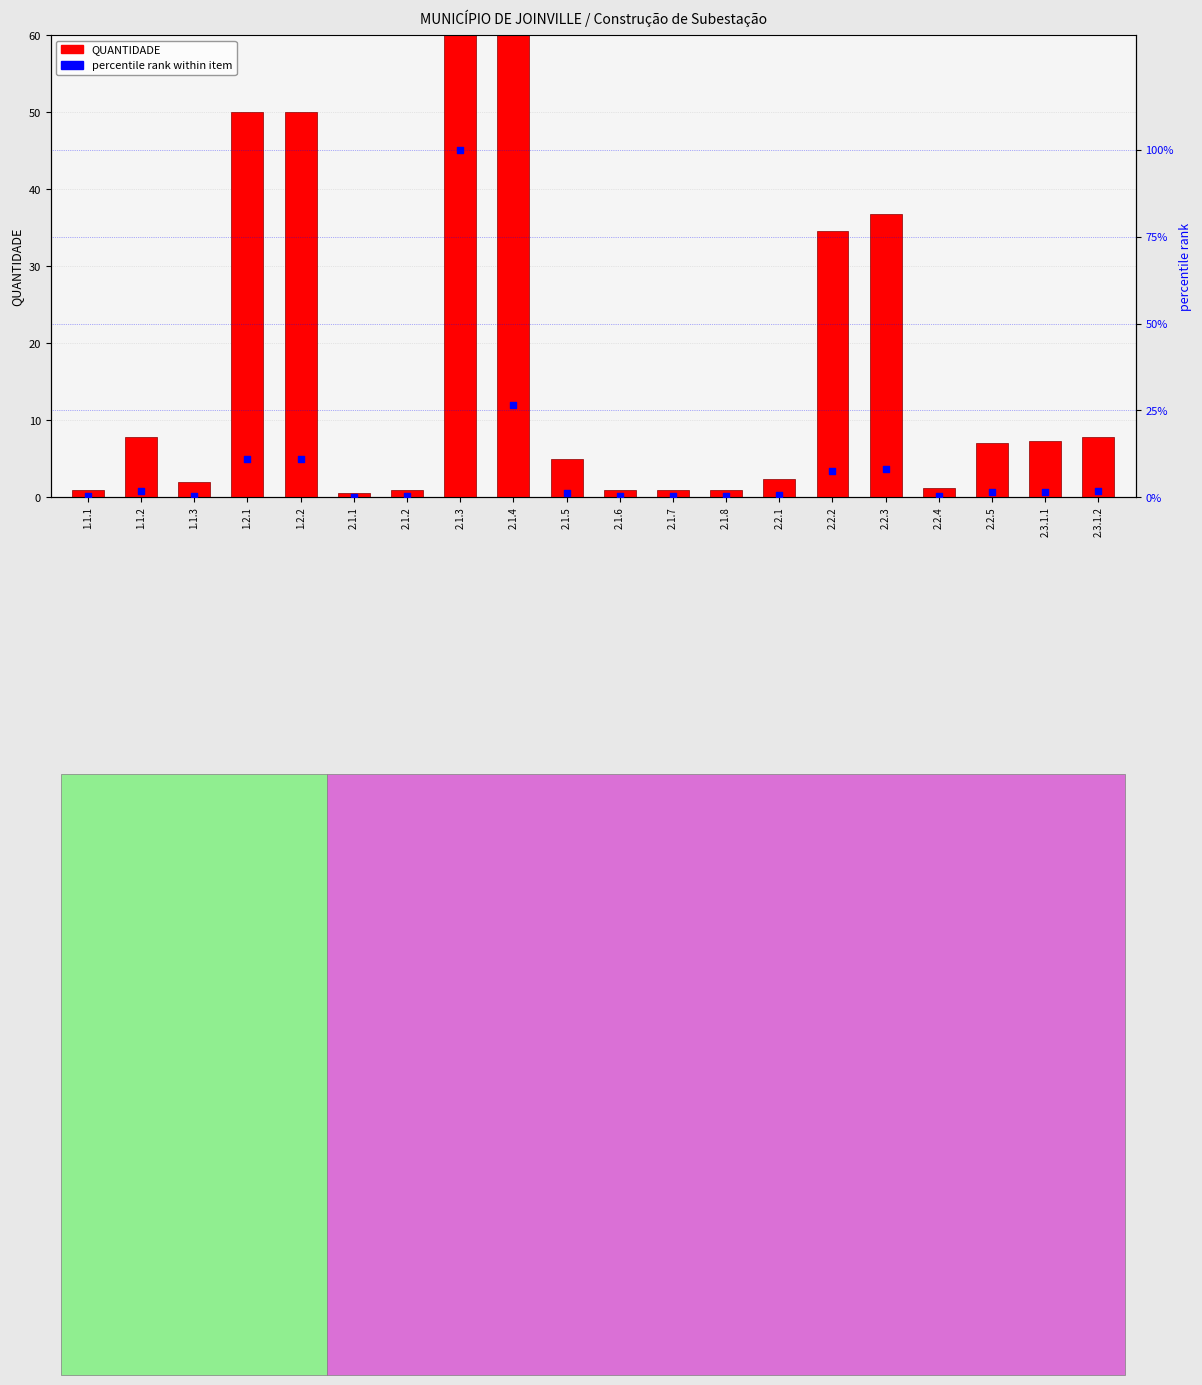

Which series reaches the minimum Y coordinate?

percentile rank within item